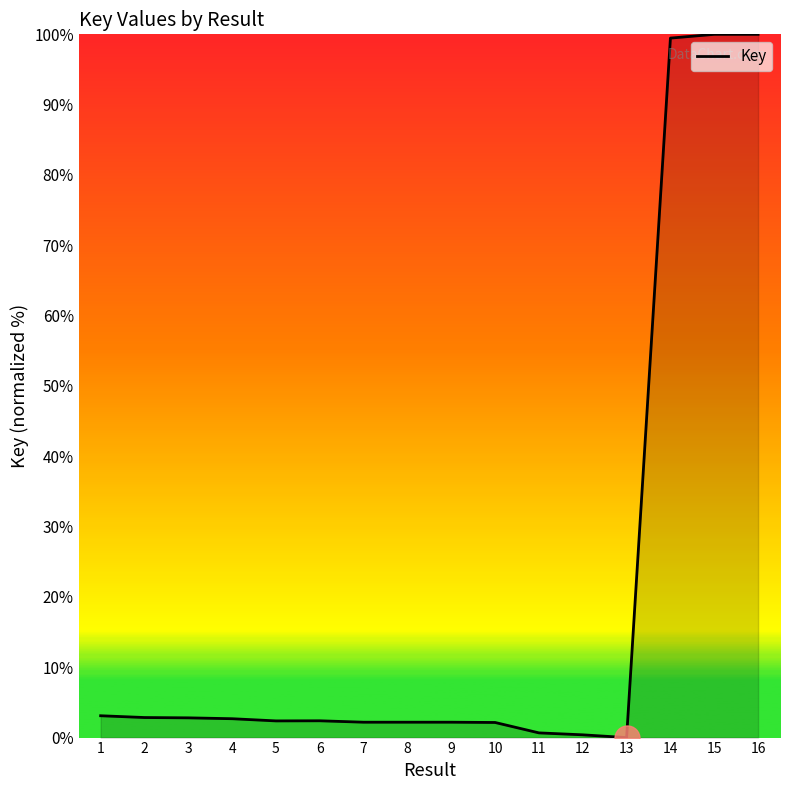

What is the ratio of the value at 4 to the value at 3?

1.0